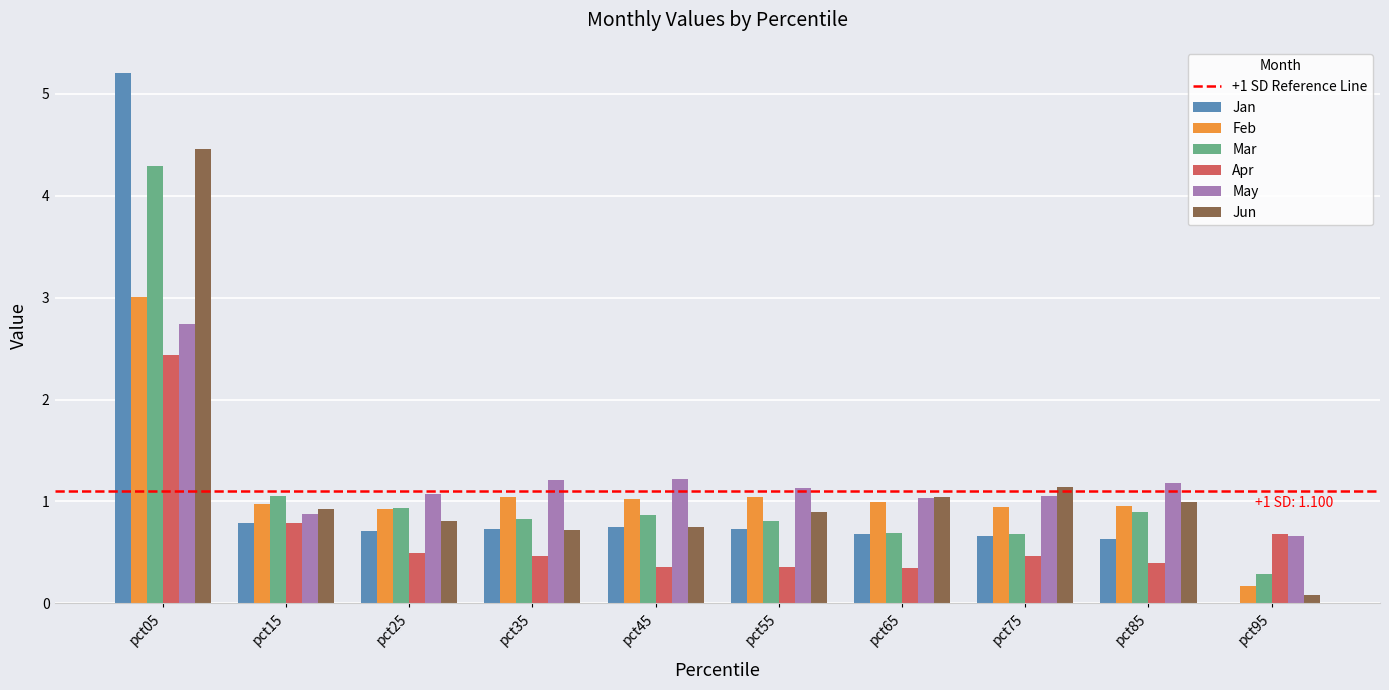

True or false: Feb has a value of 1.0 at pct85.

True